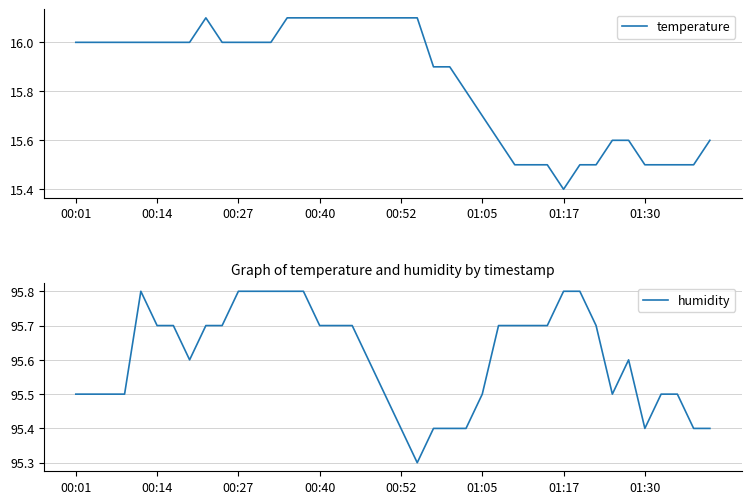

Is it true that temperature equals 16.1 at 17?

True